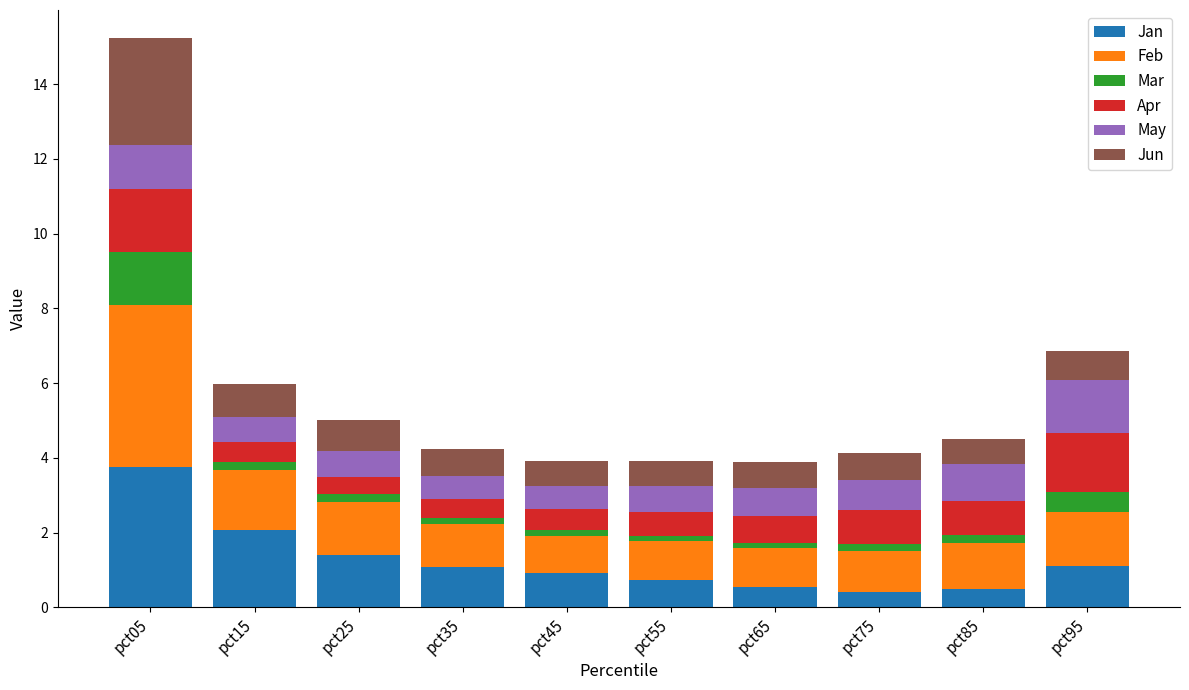

Which category has the highest value in the Jan series?

pct05